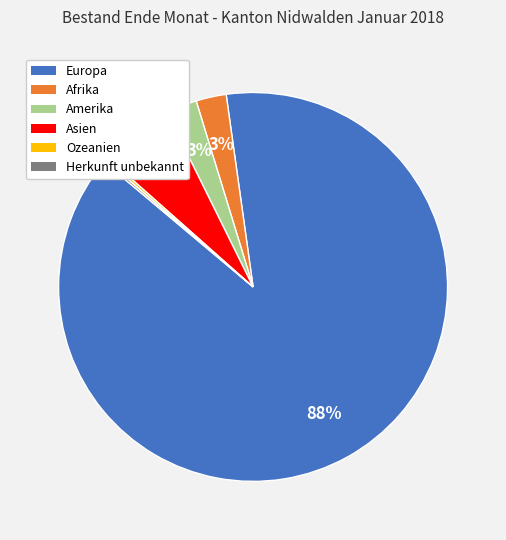

What is the largest slice in the pie chart?

Europa